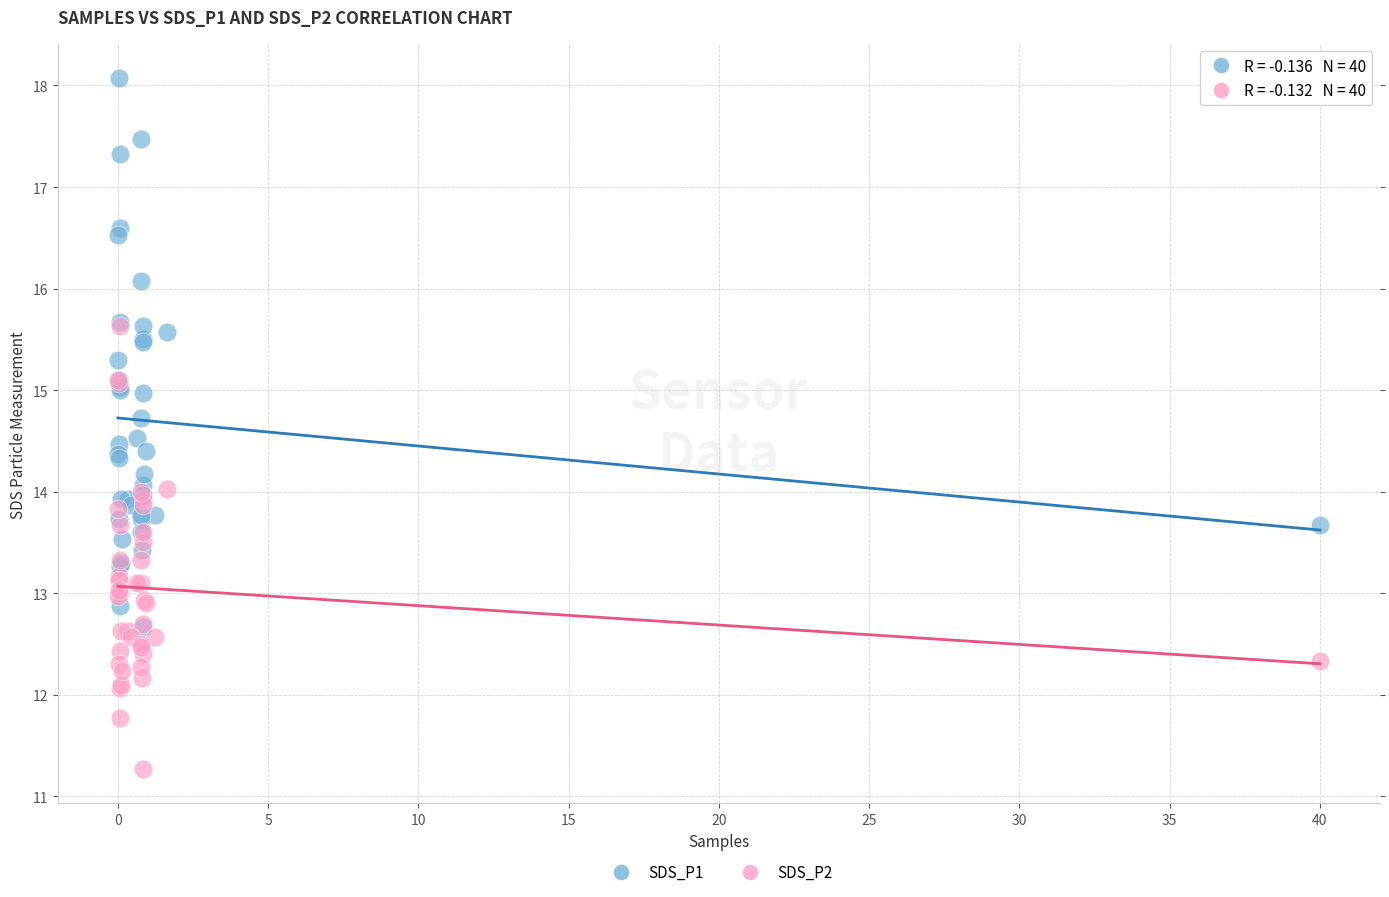

What are all the series names shown in the legend?

SDS_P1, SDS_P2